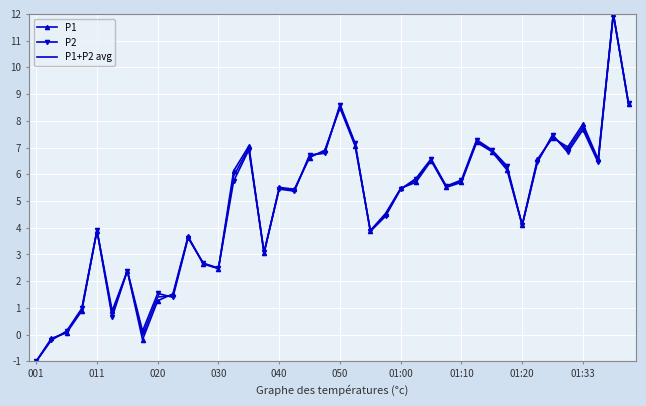

What is the lowest value of the P2 series?

-1.0